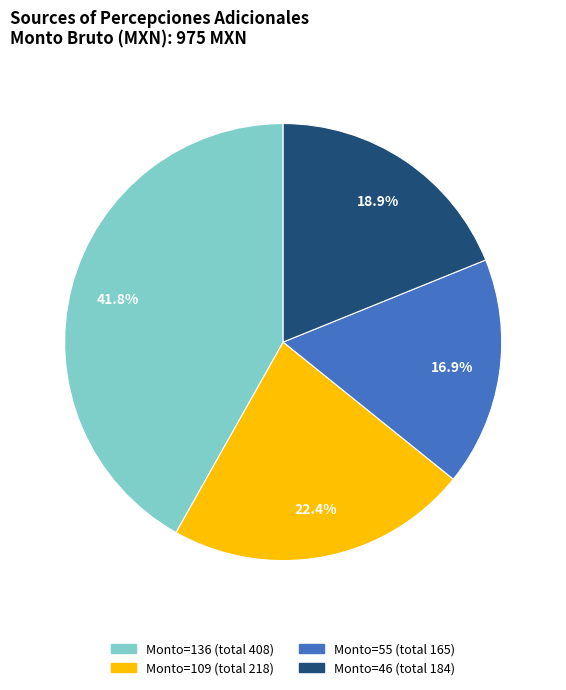

Is there a majority slice in this chart?

No